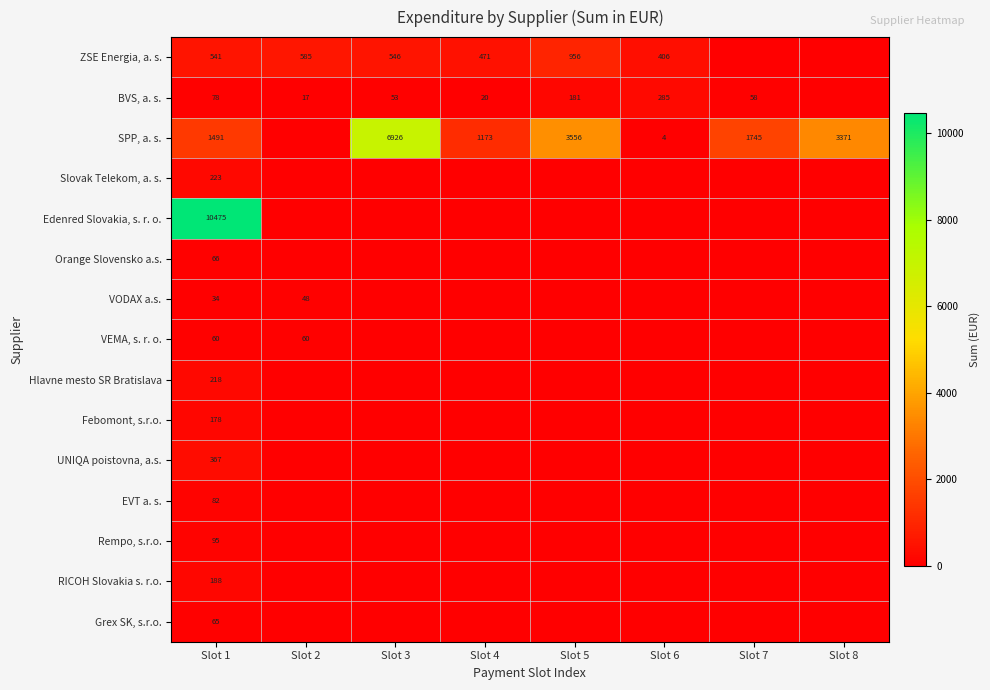

What is the maximum value shown in the chart?

10475.2